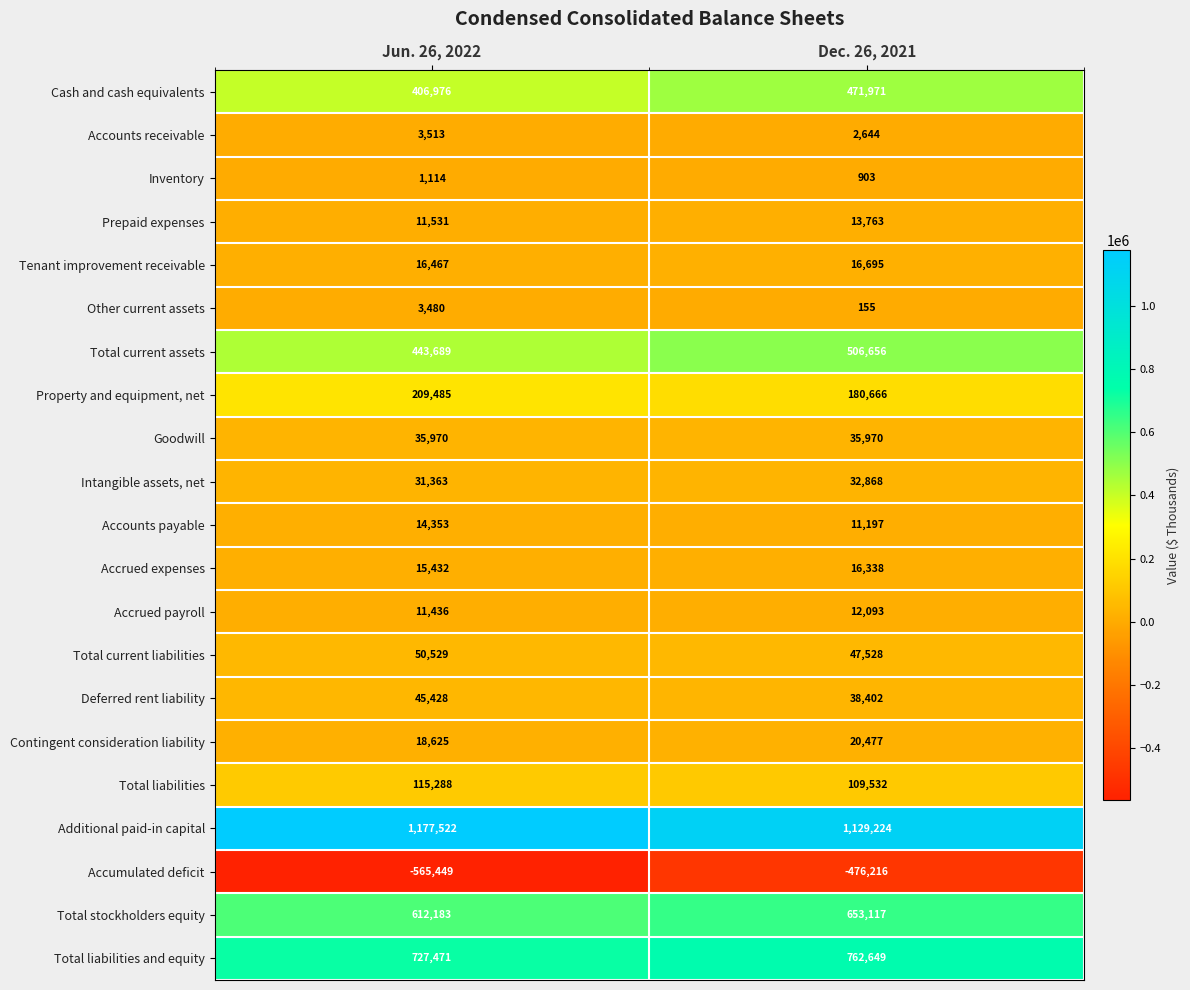

At which category is the sum across all series the highest?

Dec. 26, 2021